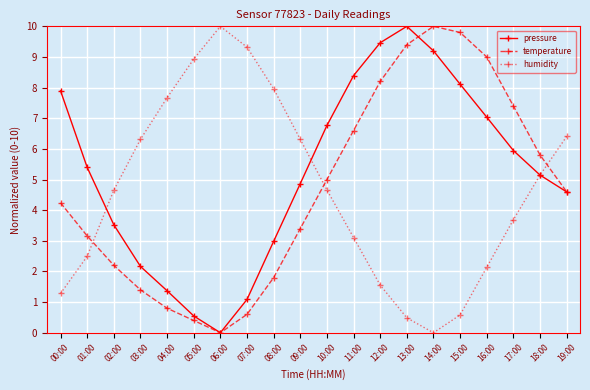

What is the label of the 16th point from the left?

15:00